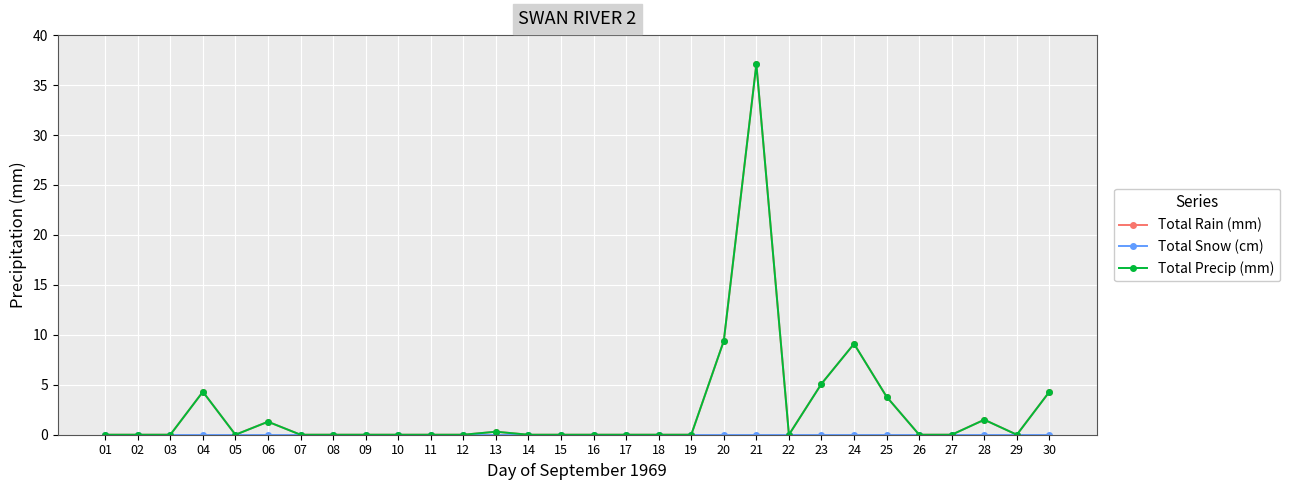

Is it true that Total Rain (mm) equals 0.0 at 11?

True